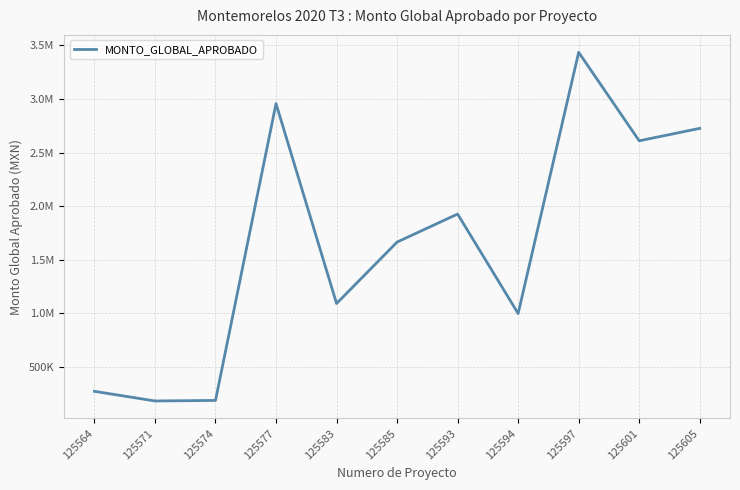

Does the chart display data point markers on the line(s)?

No